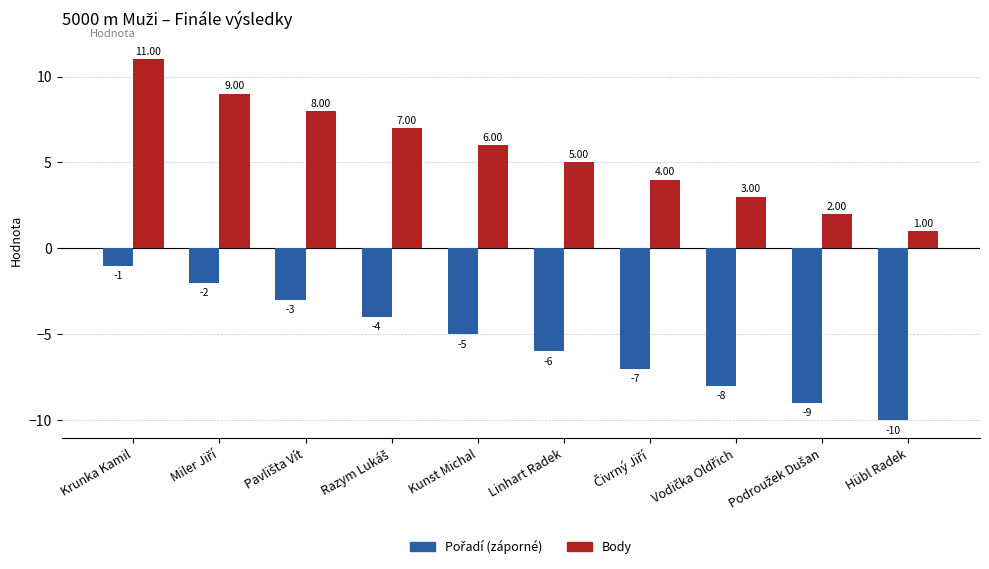

Which category has the lowest value across all series?

Hübl Radek